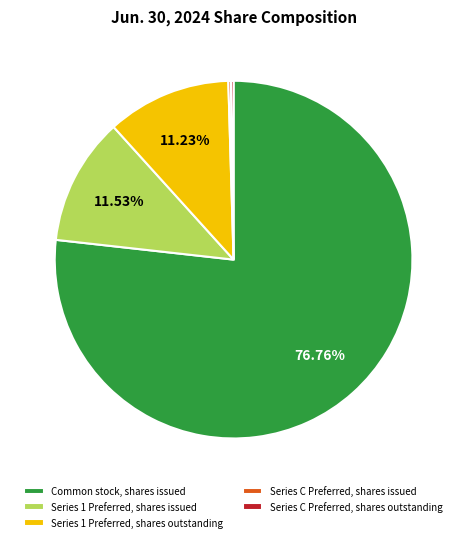

Is there any slice that represents more than half of the pie?

Yes